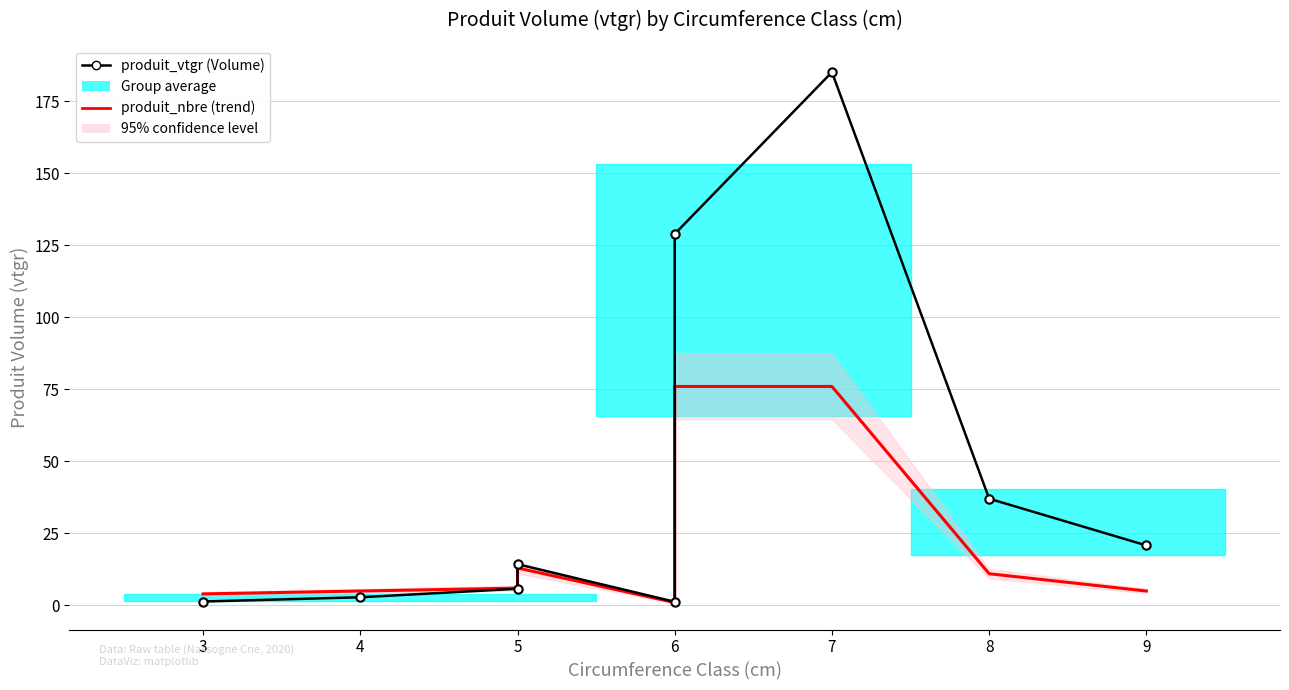

Rank the series by their maximum value, from lowest to highest.

produit_nbre (Count, trend), produit_vtgr (Volume)